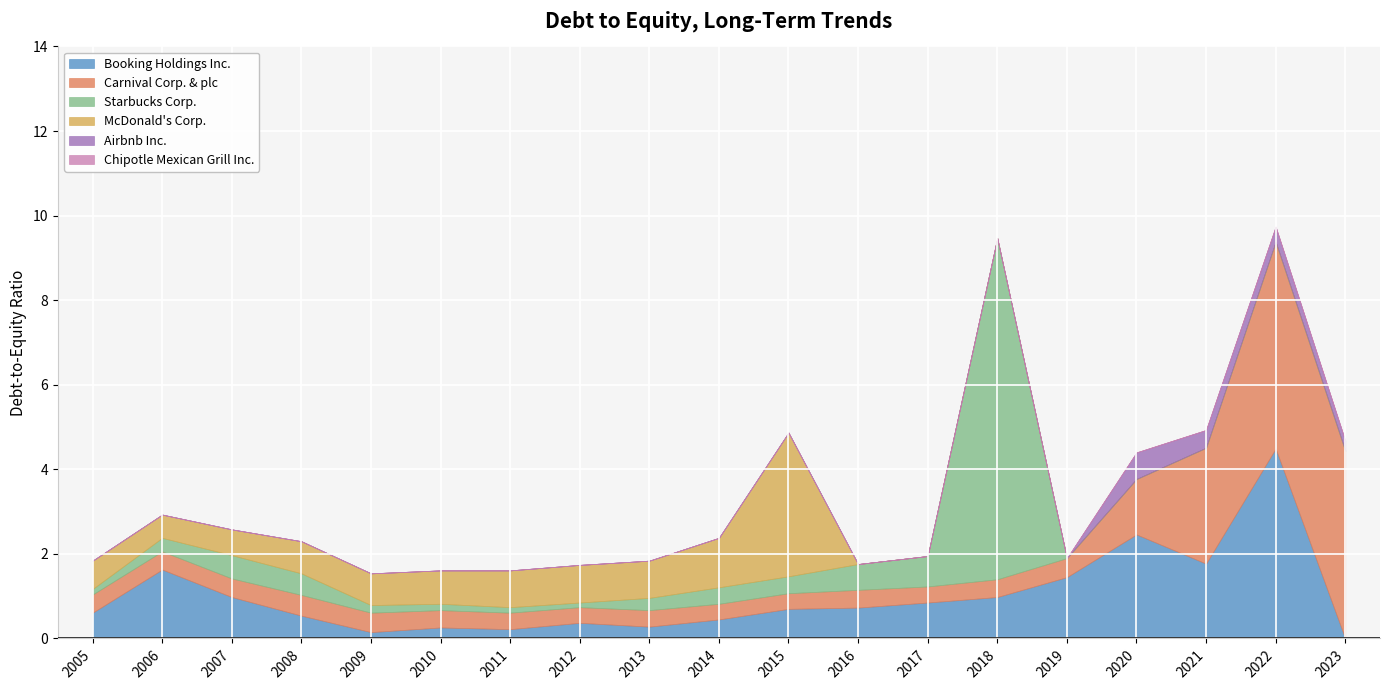

Reading left to right, list all the values displayed in this chart.

Booking Holdings Inc.: 0.6	1.6	1.0	0.5	0.1	0.3	0.2	0.4	0.3	0.5	0.7	0.7	0.8	1.0	1.4	2.5	1.8	4.5	0.0
Carnival Corp. & plc: 0.4	0.4	0.4	0.5	0.5	0.4	0.4	0.4	0.4	0.4	0.4	0.4	0.4	0.4	0.5	1.3	2.7	4.9	4.4
Starbucks Corp.: 0.1	0.3	0.6	0.5	0.2	0.1	0.1	0.1	0.3	0.4	0.4	0.6	0.7	8.1	0.0	0.0	0.0	0.0	0.0
McDonald's Corp.: 0.7	0.6	0.6	0.8	0.8	0.8	0.9	0.9	0.9	1.2	3.4	0.0	0.0	0.0	0.0	0.0	0.0	0.0	0.0
Airbnb Inc.: 0.0	0.0	0.0	0.0	0.0	0.0	0.0	0.0	0.0	0.0	0.0	0.0	0.0	0.0	0.0	0.6	0.4	0.4	0.2
Chipotle Mexican Grill Inc.: 0.0	0.0	0.0	0.0	0.0	0.0	0.0	0.0	0.0	0.0	0.0	0.0	0.0	0.0	0.0	0.0	0.0	0.0	0.0